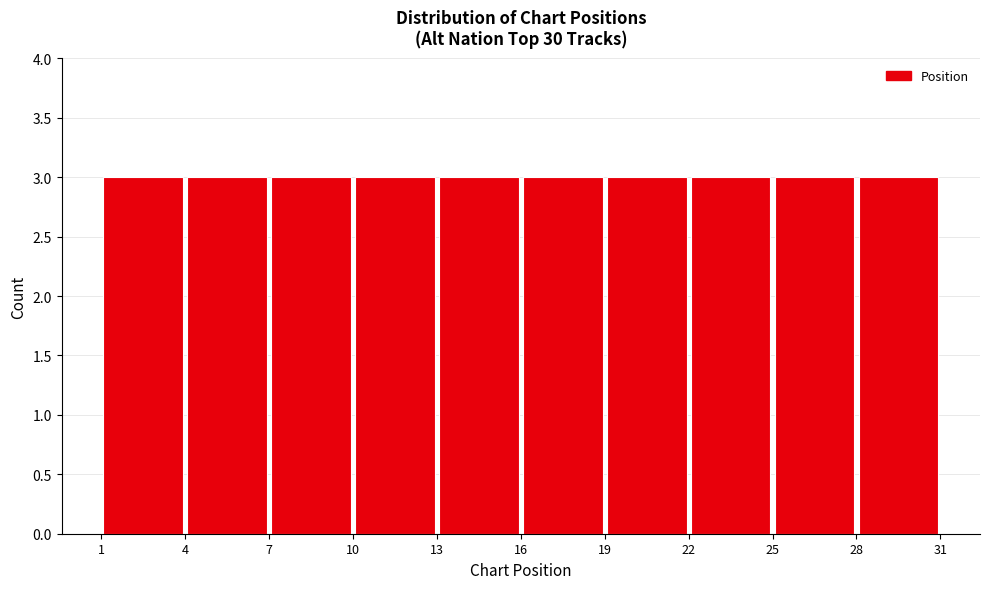

Reading left to right, list every bar in this chart as the range it spans on the x-axis followed by its height. The values are not printed on the chart, so give them approximately, as read against the axis.

1 to 4: 3
4 to 7: 3
7 to 10: 3
10 to 13: 3
13 to 16: 3
16 to 19: 3
19 to 22: 3
22 to 25: 3
25 to 28: 3
28 to 31: 3